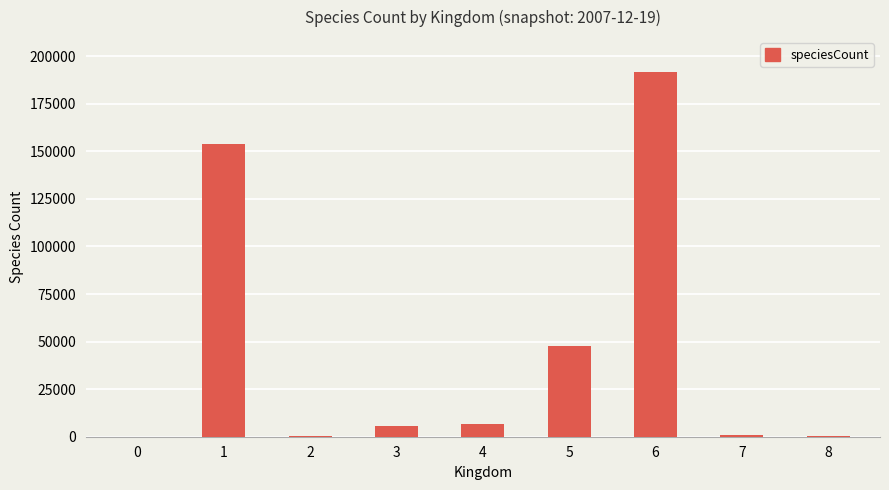

What is the maximum value shown in the chart?

191583